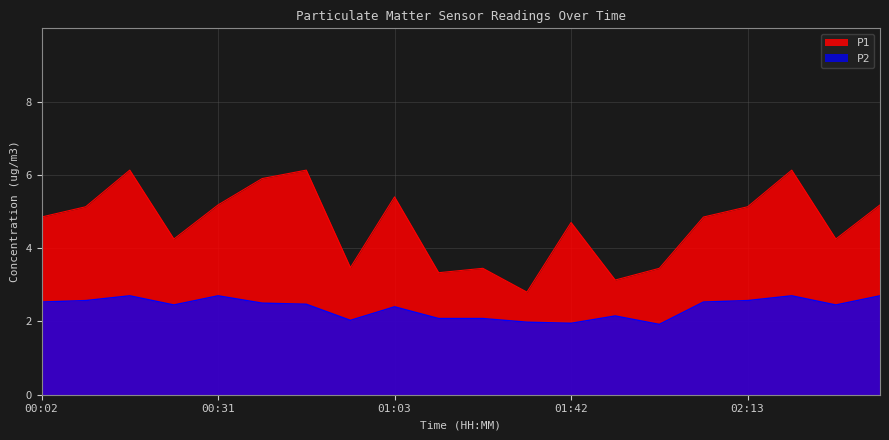

At which label does P1 reach its peak?

00:16